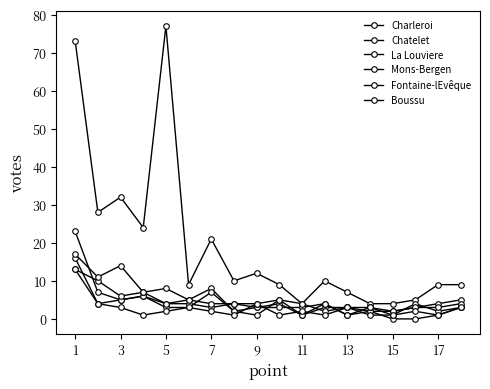

How many interior local valleys does the Fontaine-lEvêque series have?

4